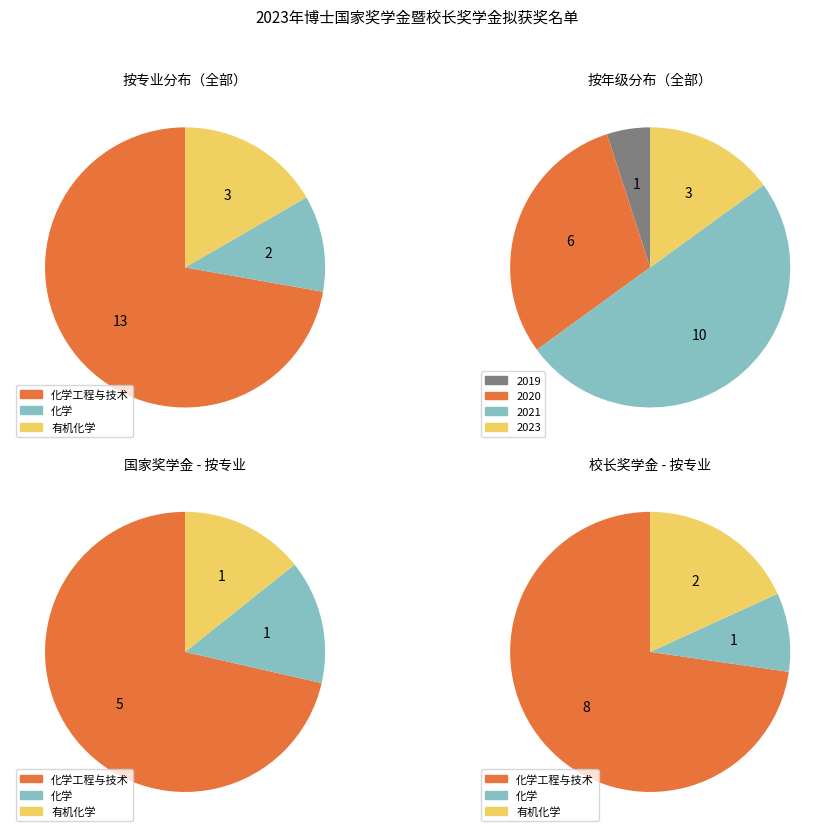

Count the number of slices in the pie.

3